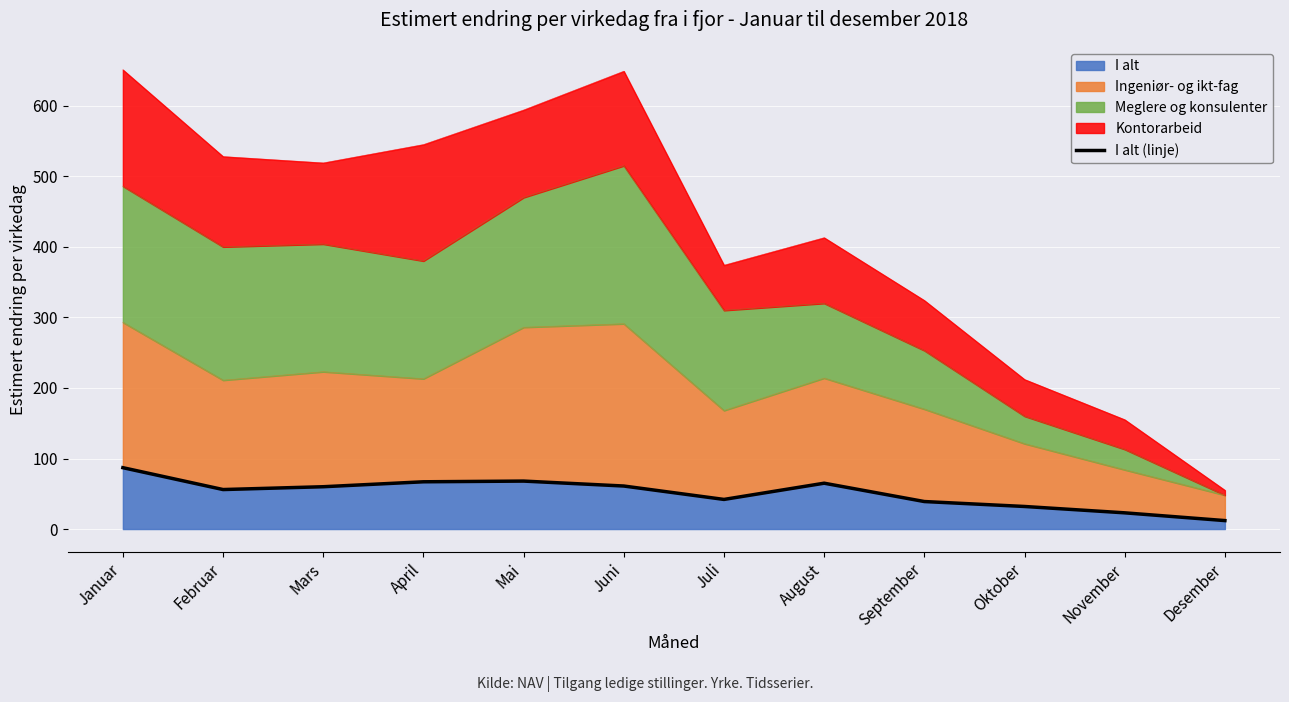

Which category has the lowest value across all series?

Desember